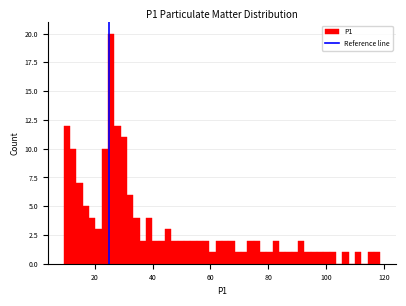

Around what value on the x-axis is the tallest bar? Give the approximate position of its centre, as read against the axis.

26